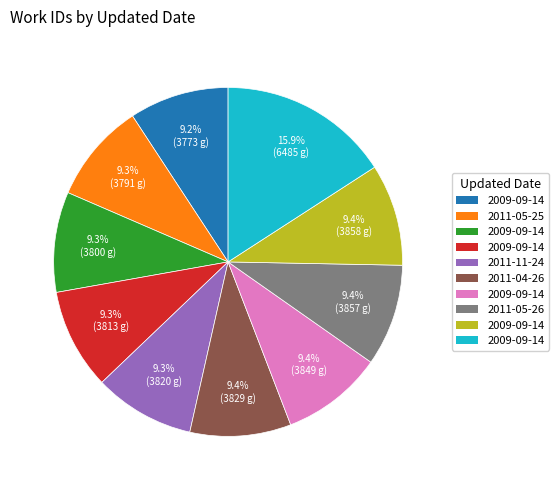

Is there a majority slice in this chart?

No